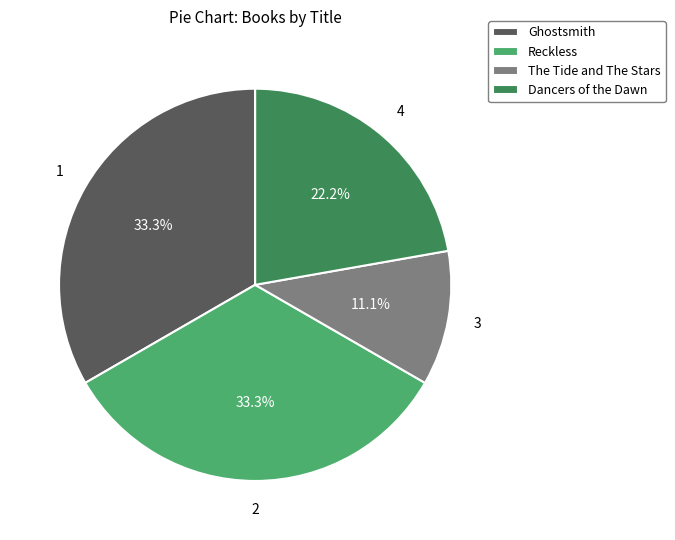

Is there a majority slice in this chart?

No